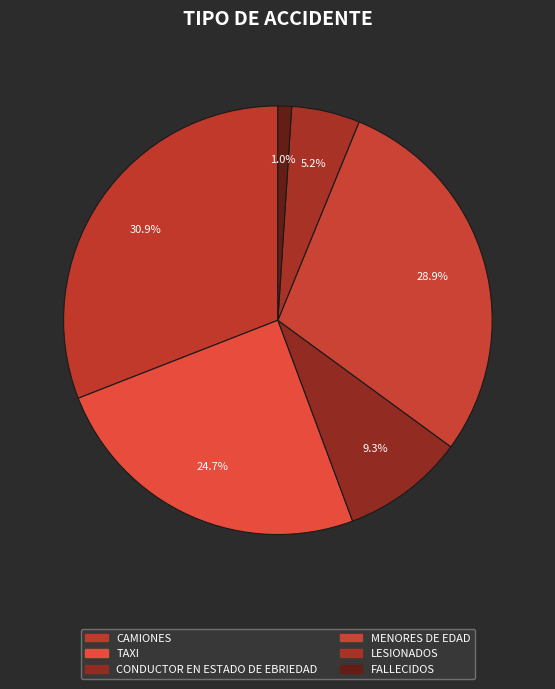

Combined, what portion of the pie is CONDUCTOR EN ESTADO DE EBRIEDAD and TAXI?

34.0%